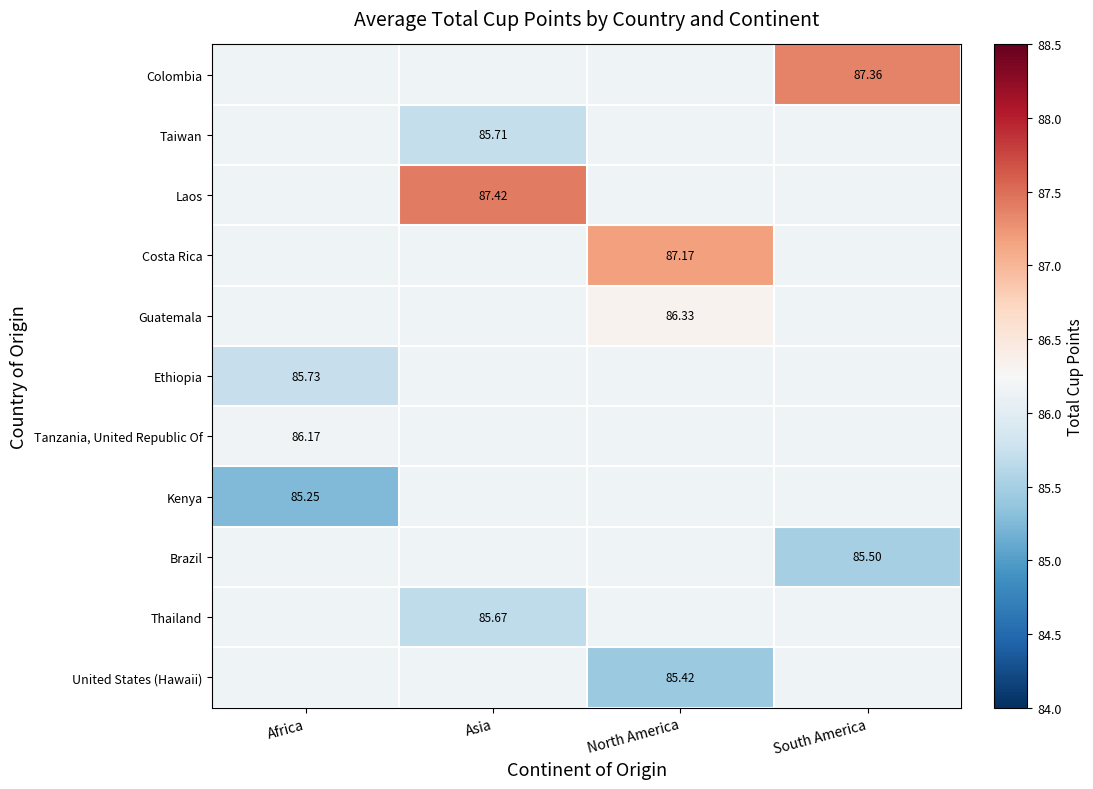

How many values in the Ethiopia series are below 86?

1